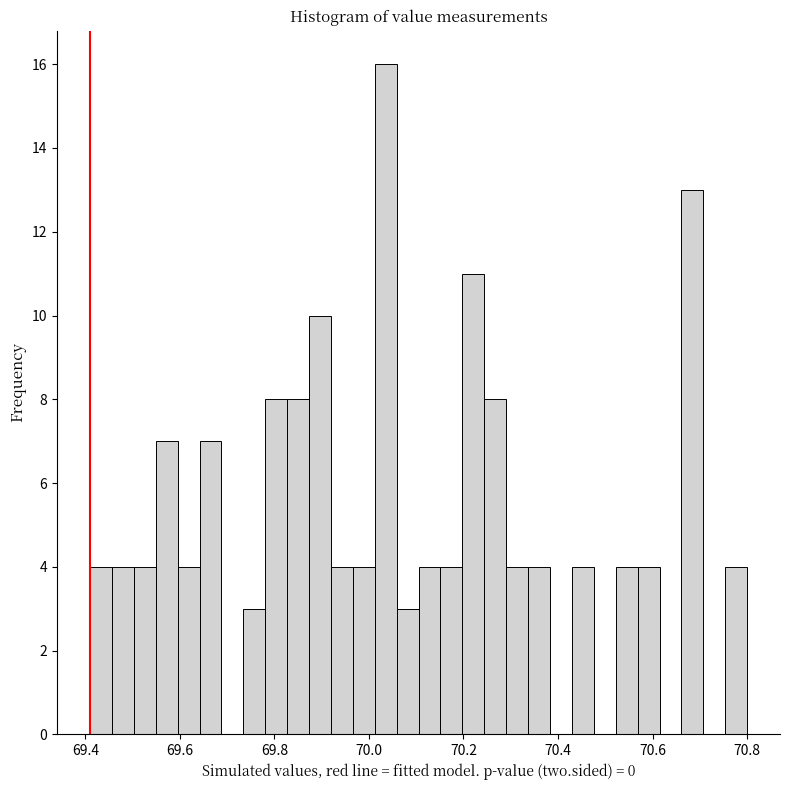

Around what value on the x-axis is the tallest bar? Give the approximate position of its centre, as read against the axis.

70.04